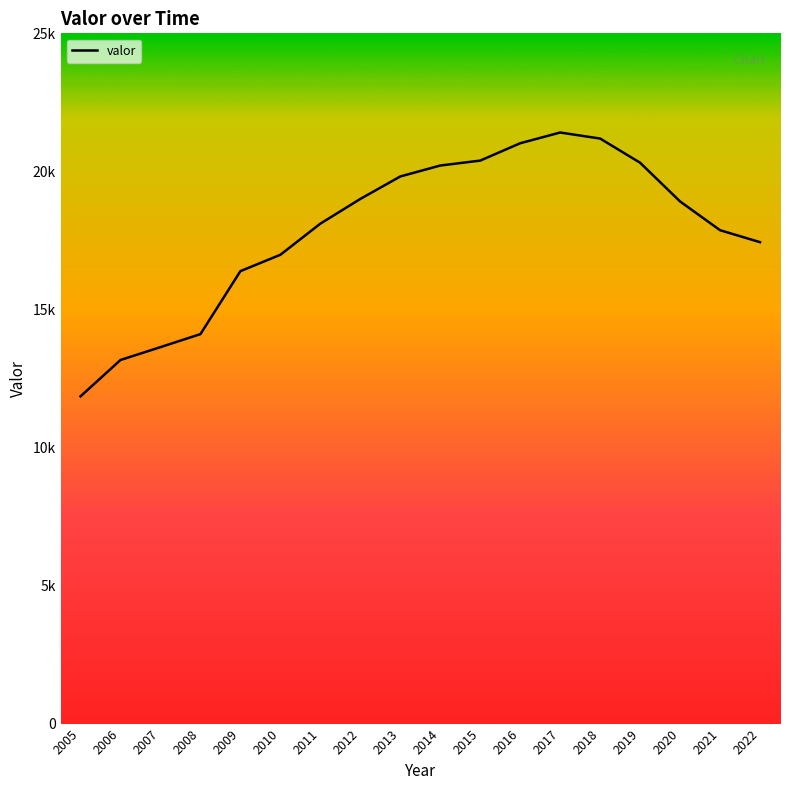

Does the chart have visible grid lines?

No